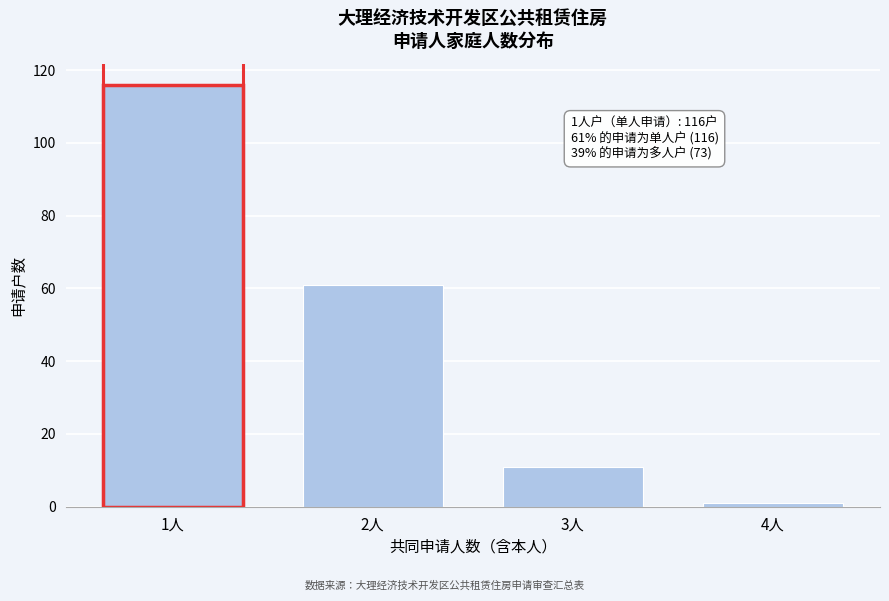

Reading left to right, list all the values displayed in this chart.

1人=116	2人=61	3人=11	4人=1